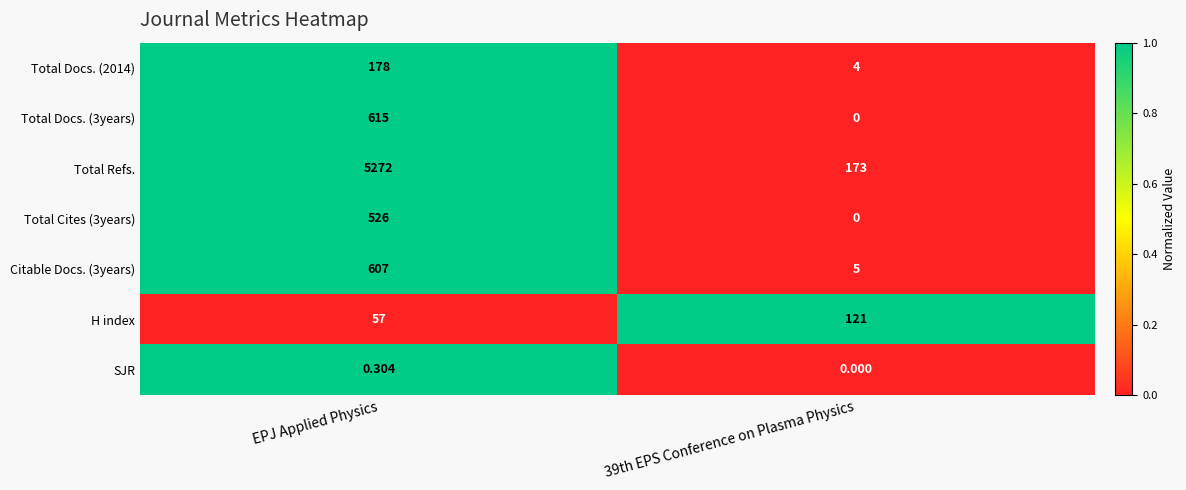

How many distinct data groups are displayed?

7